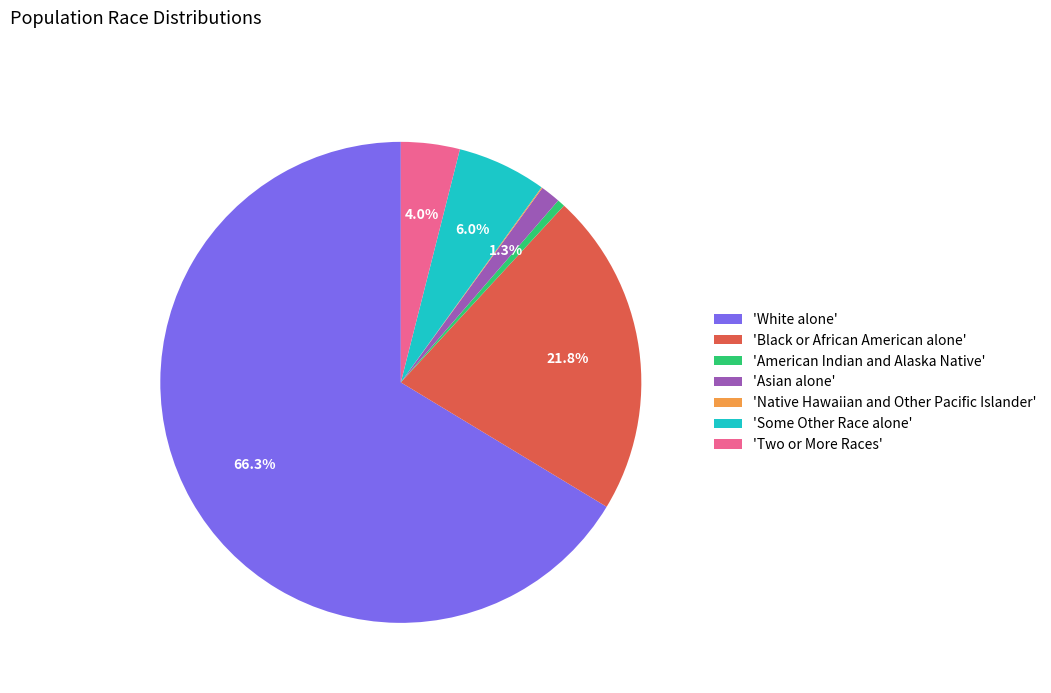

Do 'Two or More Races' and 'Asian alone' together represent more than half of the pie?

No